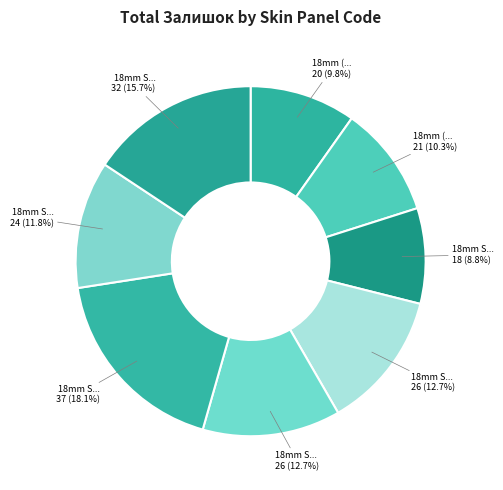

To the nearest percent, what is the average slice percentage?

12%